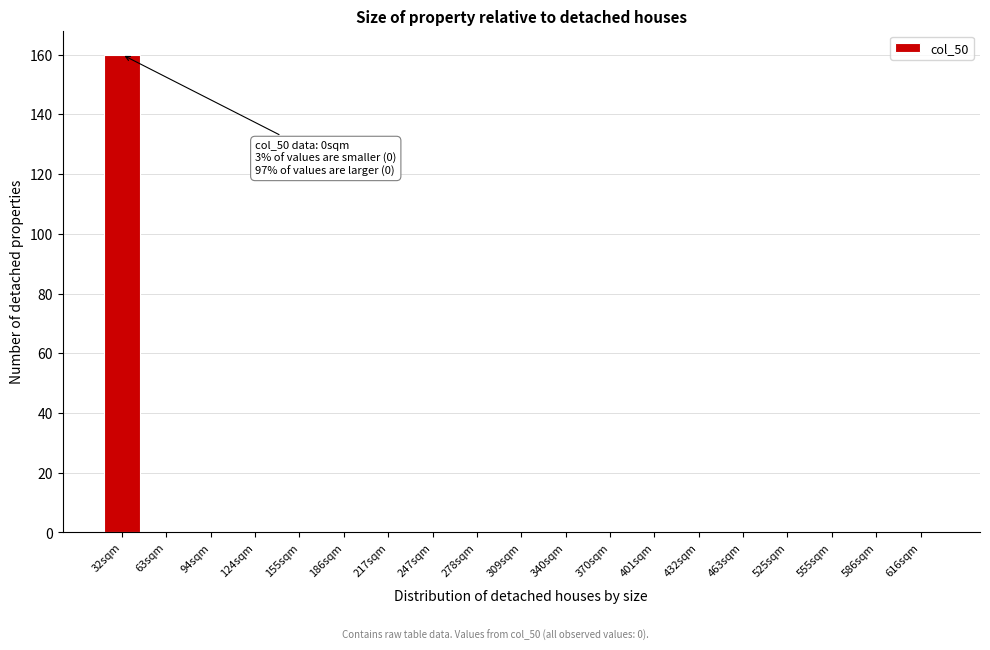

Reading left to right, transcribe all the data shown in this chart.

32sqm=160	63sqm=0	94sqm=0	124sqm=0	155sqm=0	186sqm=0	217sqm=0	247sqm=0	278sqm=0	309sqm=0	340sqm=0	370sqm=0	401sqm=0	432sqm=0	463sqm=0	525sqm=0	555sqm=0	586sqm=0	616sqm=0